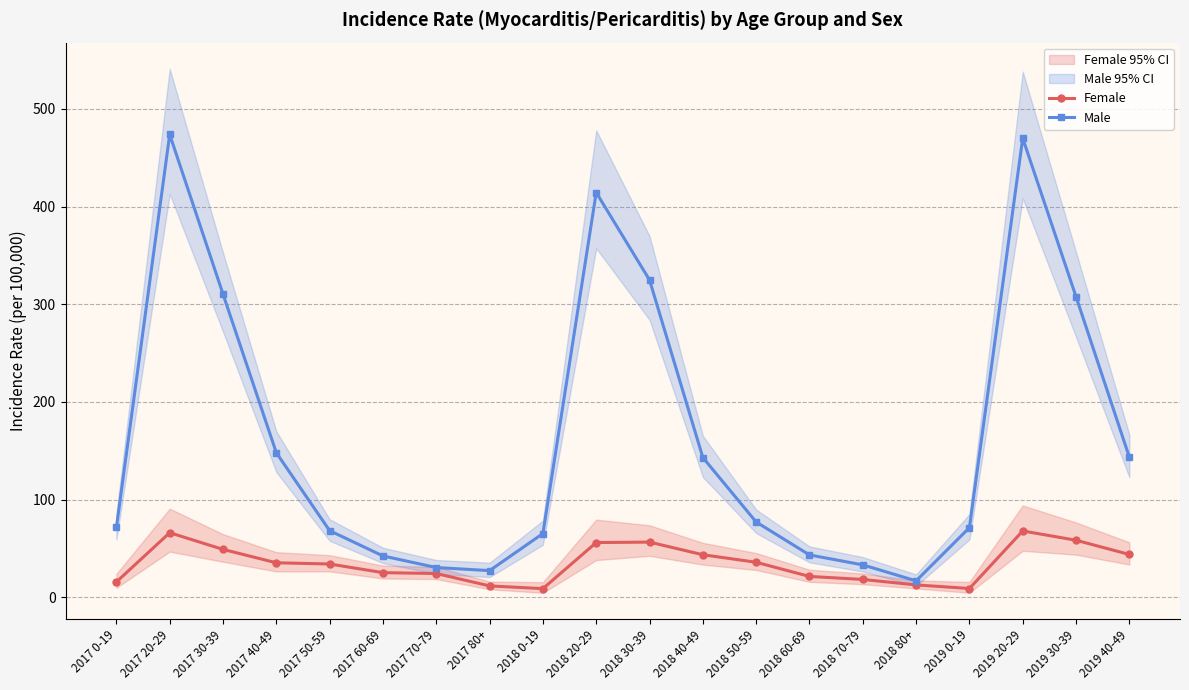

Which category has the highest value in the Female series?

2019 20-29